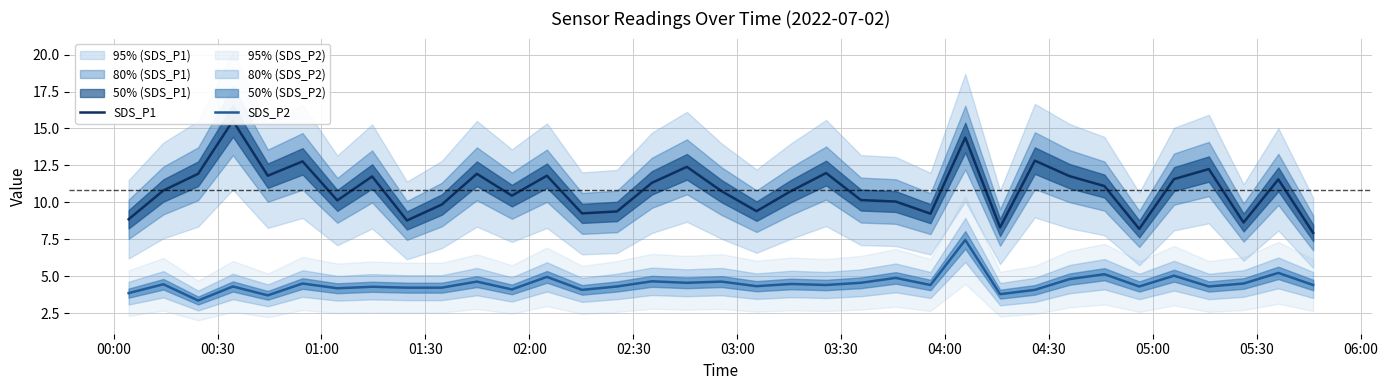

What is the minimum value for SDS_P2?

3.4